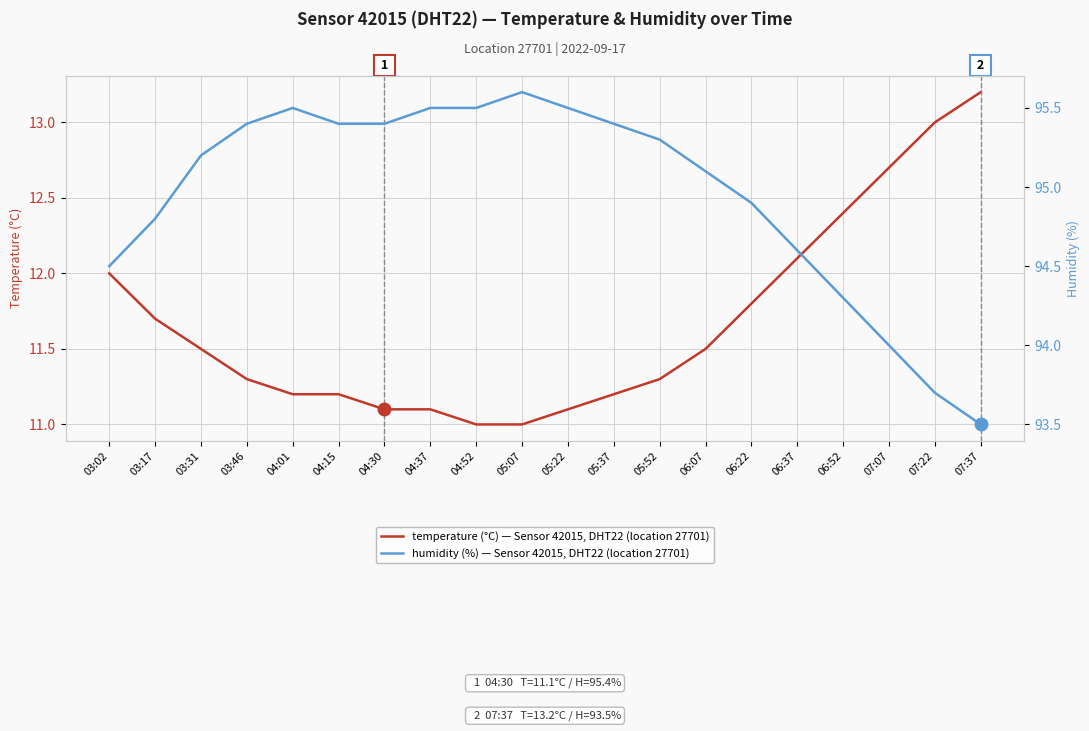

Reading left to right, extract all data points from this chart.

temperature (°C) — Sensor 42015, DHT22 (location 27701): 03:02=12.0	03:17=11.7	03:31=11.5	03:46=11.3	04:01=11.2	04:15=11.2	04:30=11.1	04:37=11.1	04:52=11.0	05:07=11.0	05:22=11.1	05:37=11.2	05:52=11.3	06:07=11.5	06:22=11.8	06:37=12.1	06:52=12.4	07:07=12.7	07:22=13.0	07:37=13.2
humidity (%) — Sensor 42015, DHT22 (location 27701): 03:02=94.5	03:17=94.8	03:31=95.2	03:46=95.4	04:01=95.5	04:15=95.4	04:30=95.4	04:37=95.5	04:52=95.5	05:07=95.6	05:22=95.5	05:37=95.4	05:52=95.3	06:07=95.1	06:22=94.9	06:37=94.6	06:52=94.3	07:07=94.0	07:22=93.7	07:37=93.5